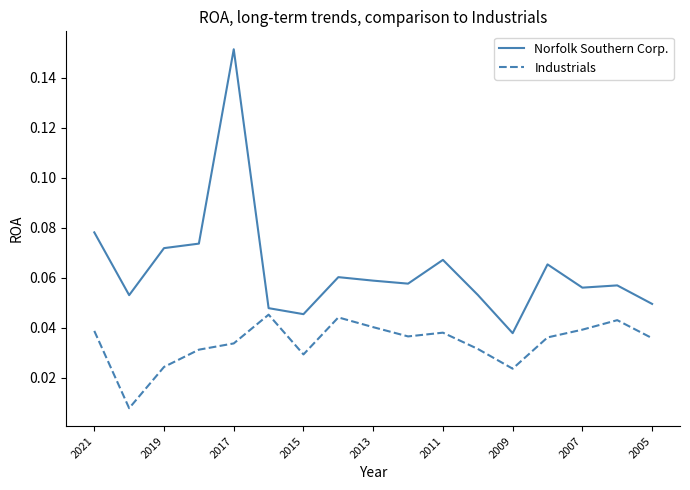

Which series has the largest total across all categories?

Norfolk Southern Corp.